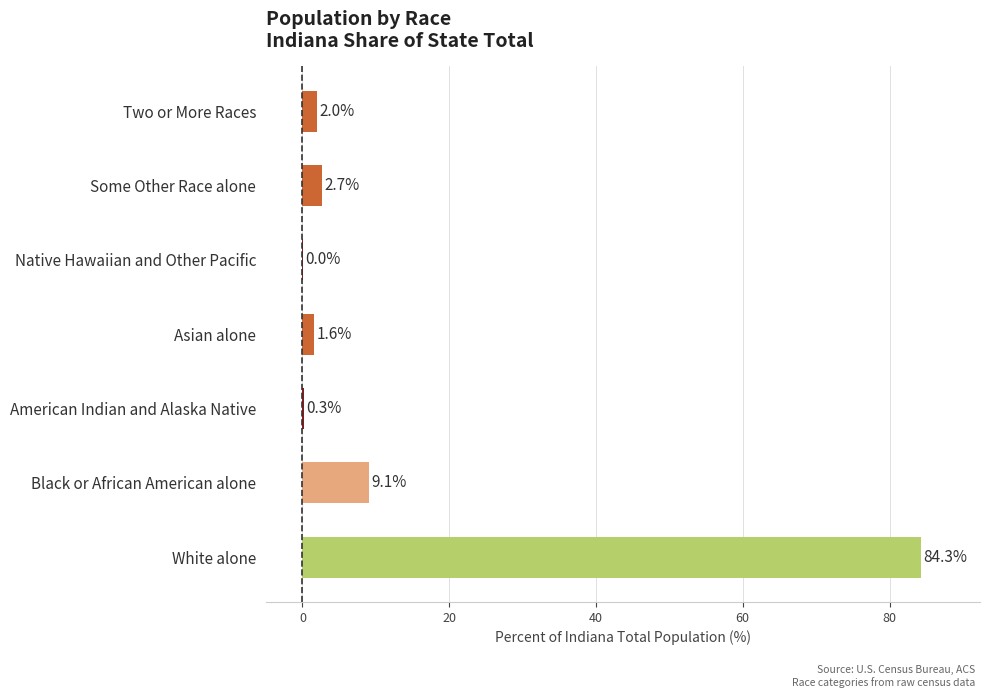

Which label corresponds to the largest value in the chart?

White alone